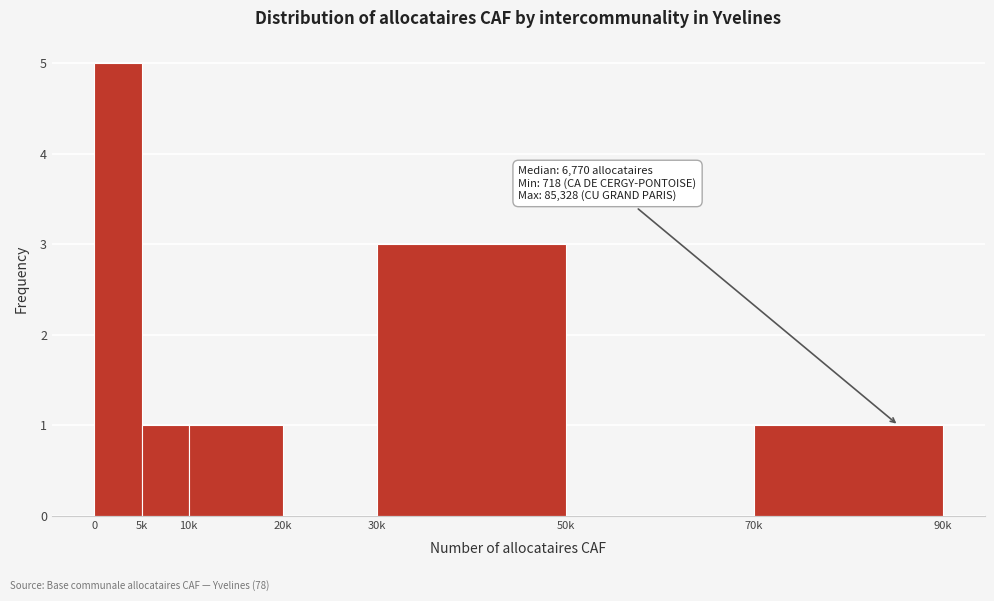

Reading right to left, what are all the values shown in this chart?

70k=1	50k=0	30k=3	20k=0	10k=1	5k=1	0=5